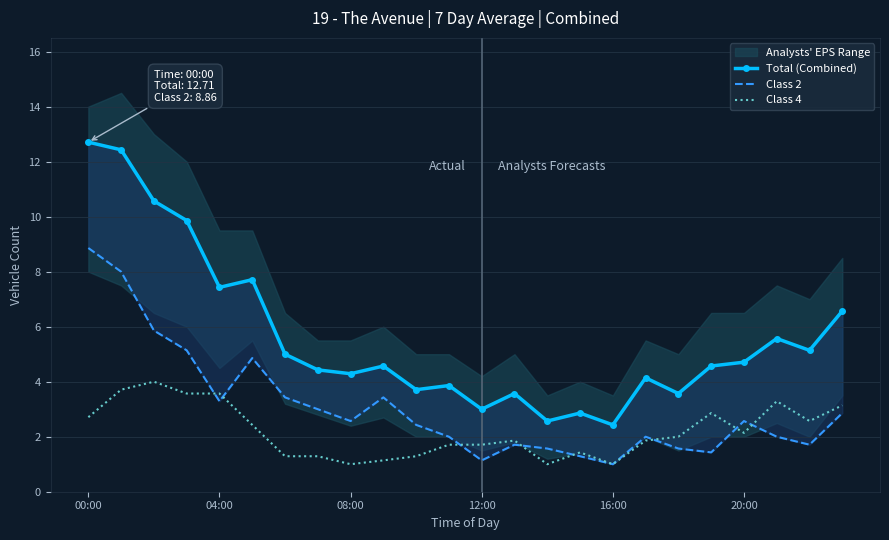

The Total (Combined) series shows 0.8 at 14. True or false?

False